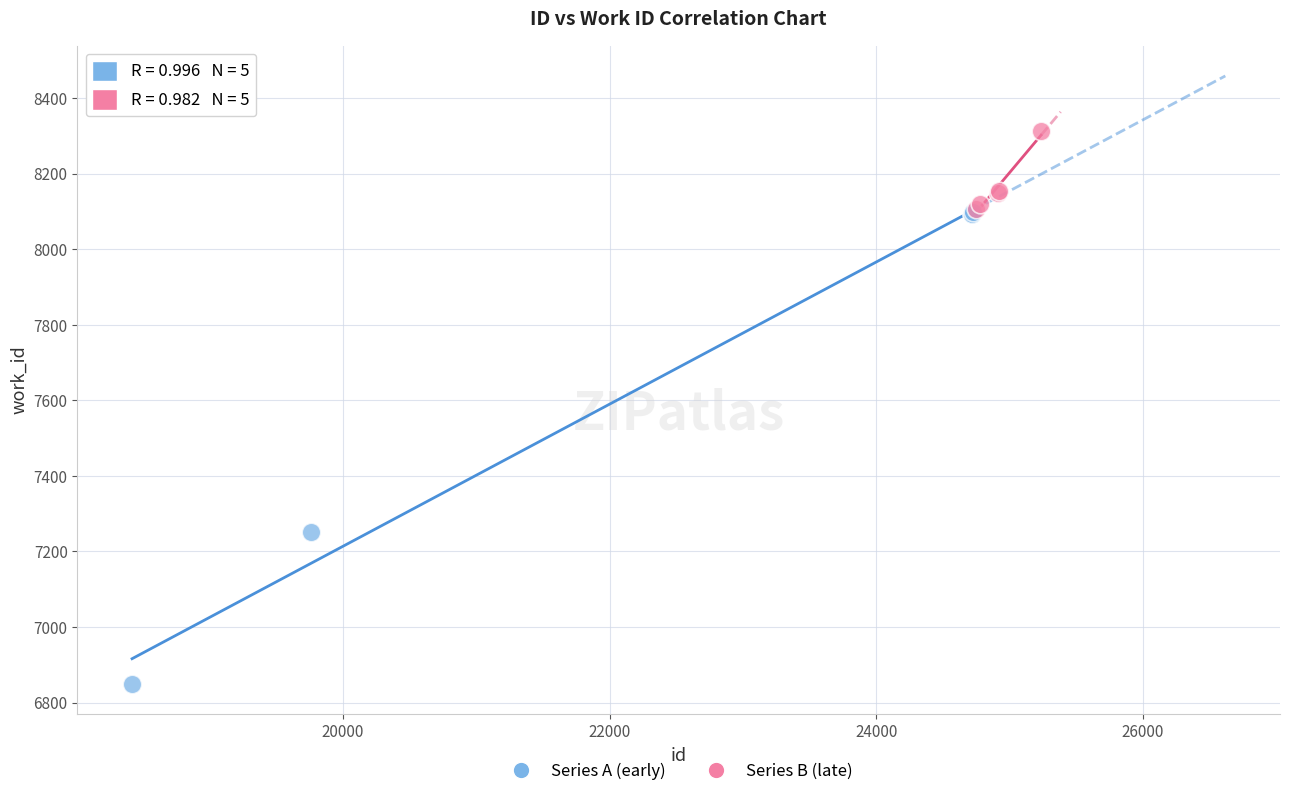

Which series reaches the maximum Y coordinate?

Series B (late)